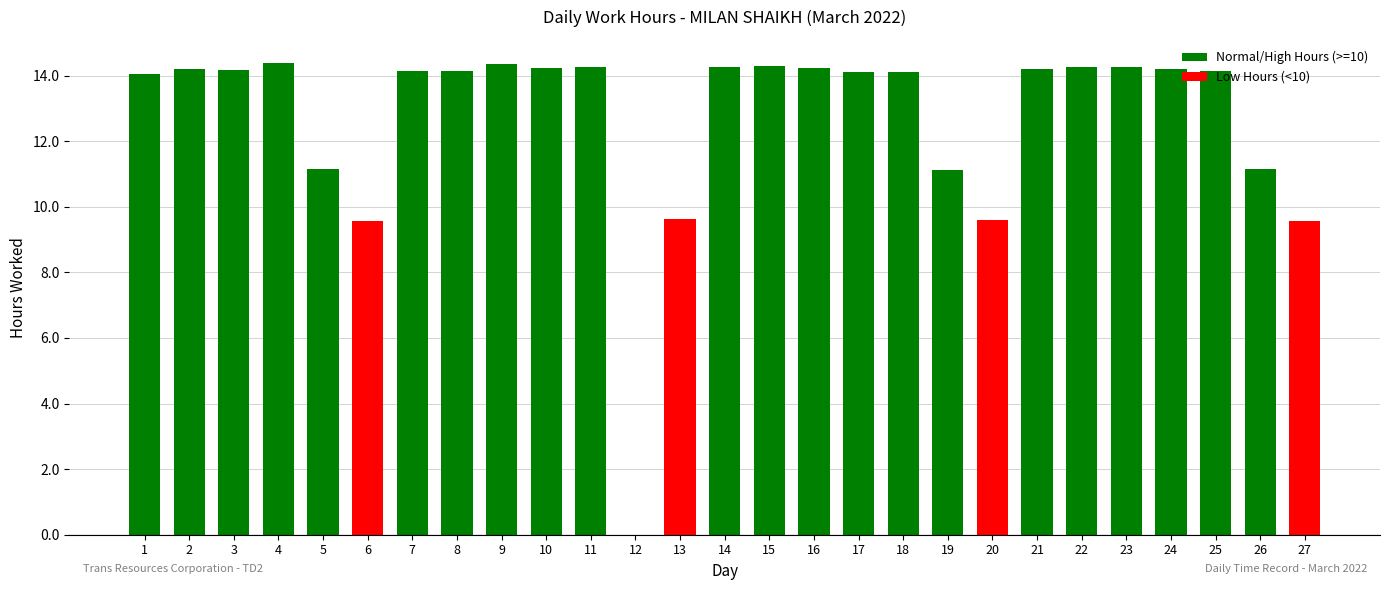

What is the maximum value shown in the chart?

14.4